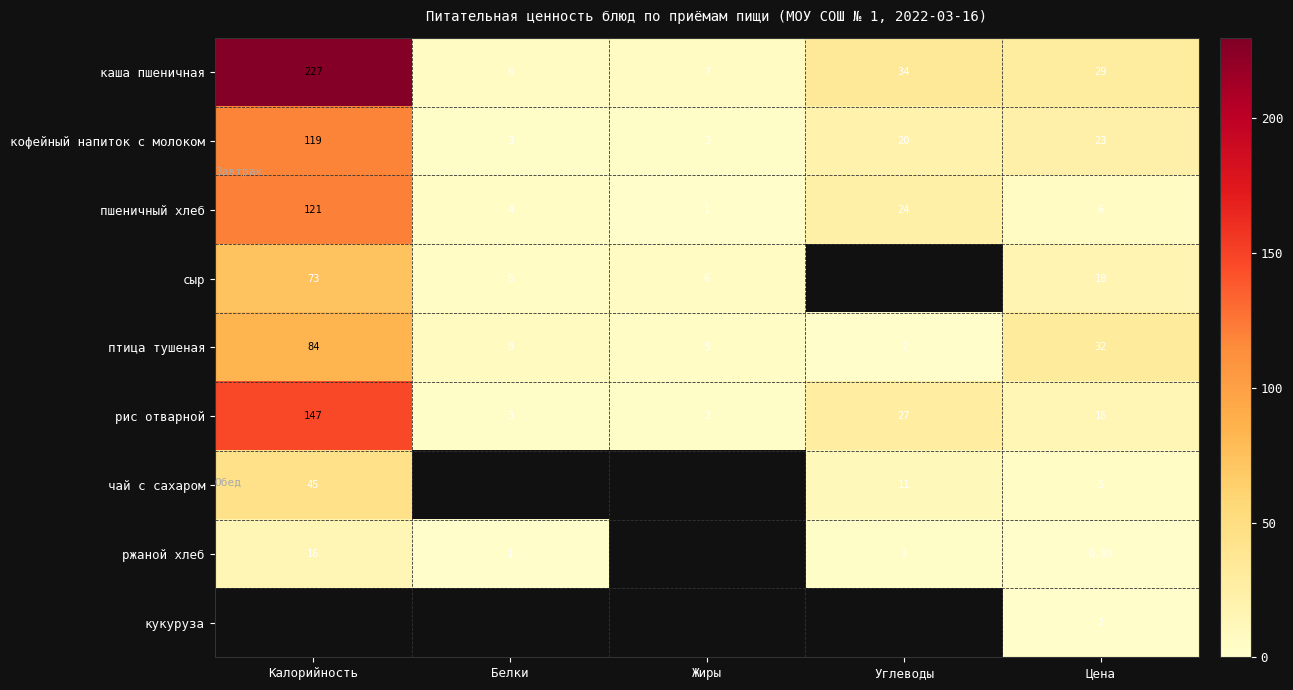

Which category has the lowest value in the каша пшеничная series?

Белки